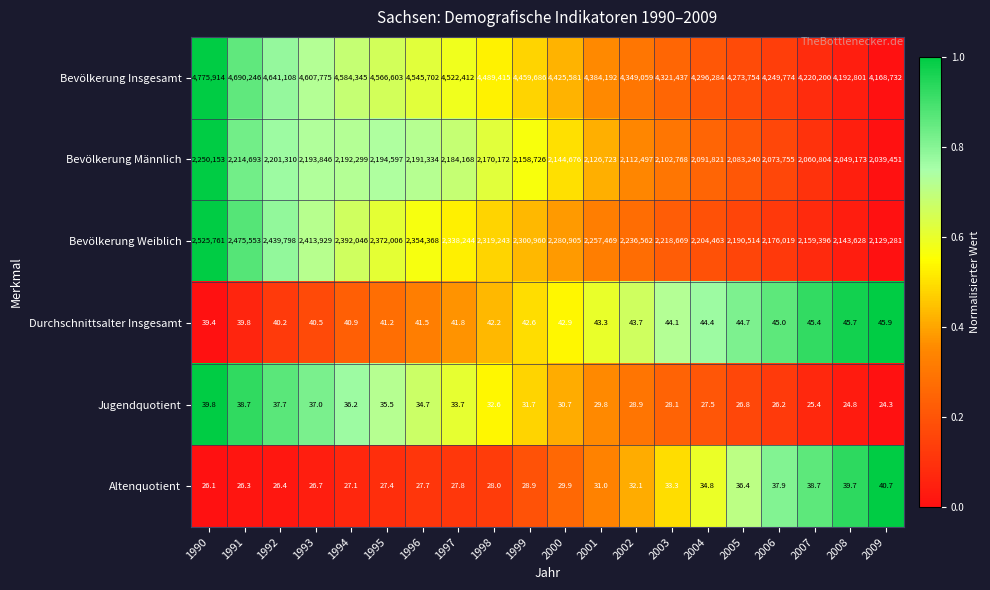

What is the greatest value displayed?

4775914.0